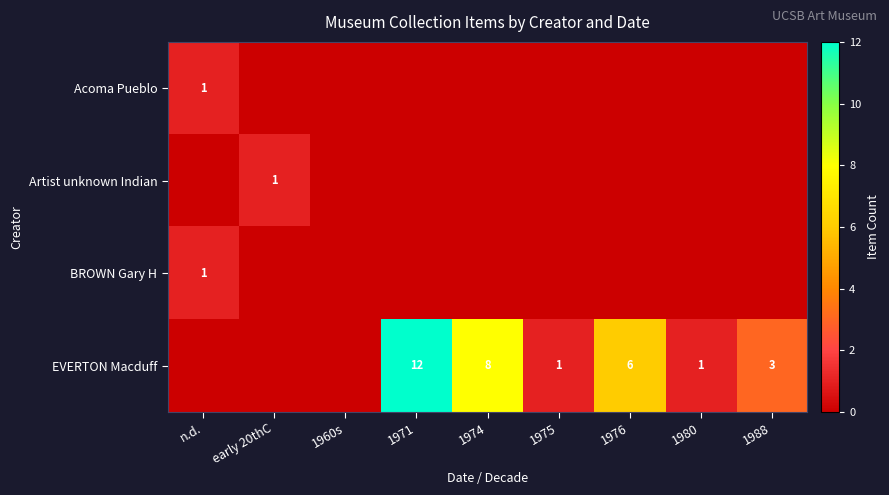

Is it true that EVERTON Macduff equals 6 at 1976?

True